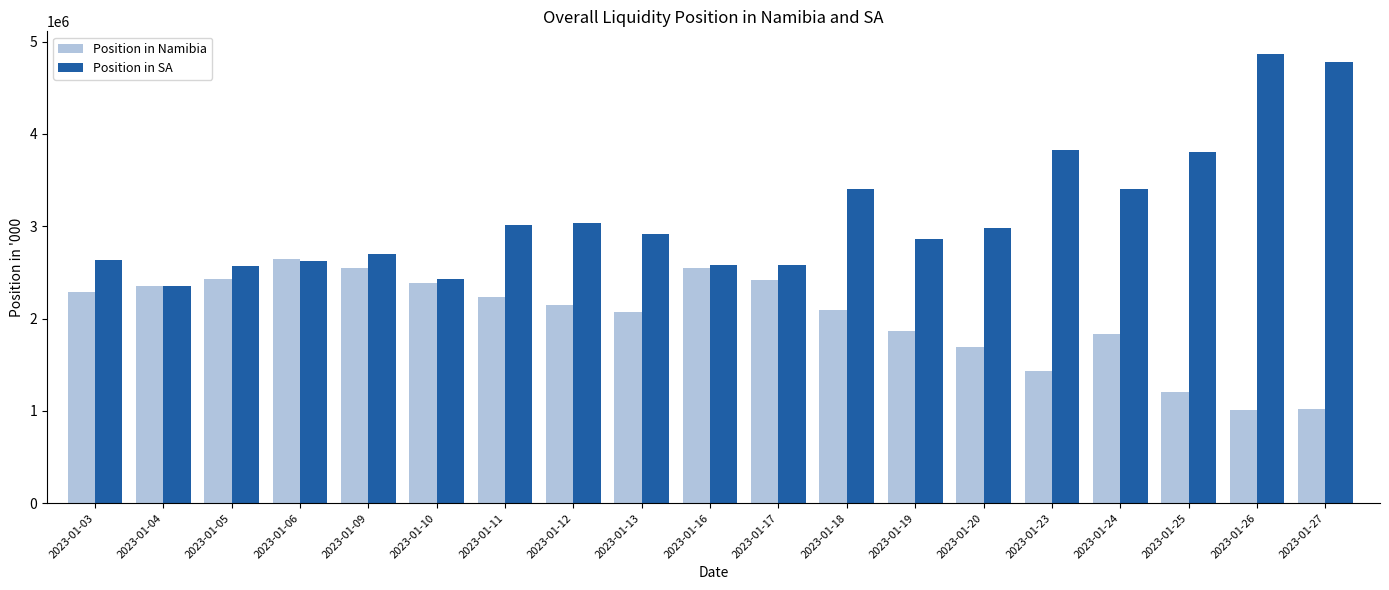

At 2023-01-26, list the series in order from smallest to largest.

Position in Namibia, Position in SA